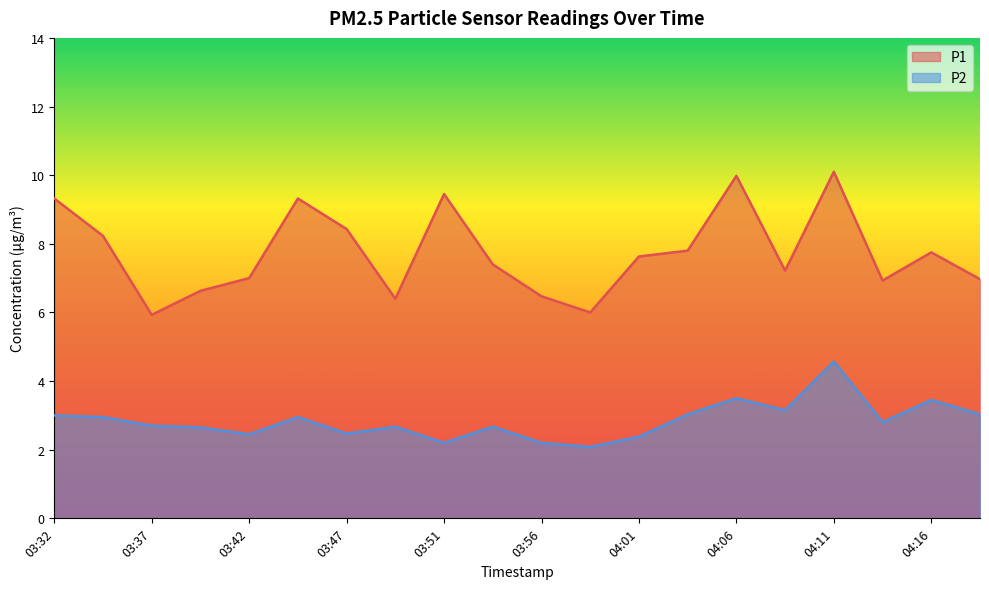

What are all the series names shown in the legend?

P1, P2